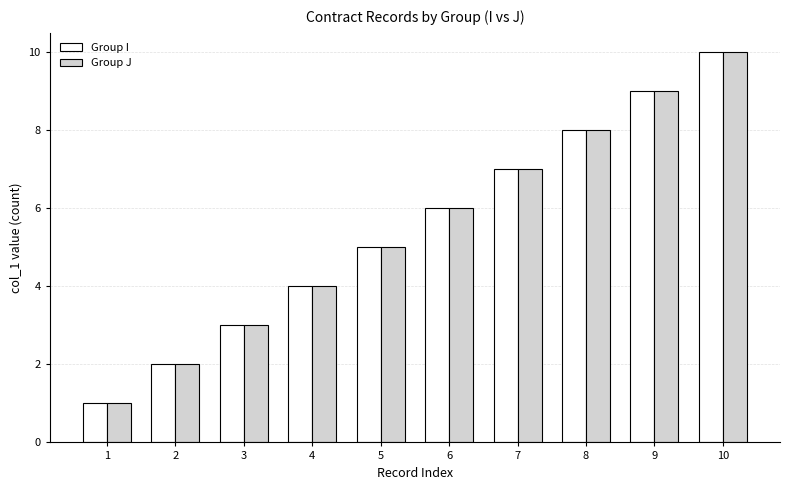

What is the lowest value of the Group I series?

1